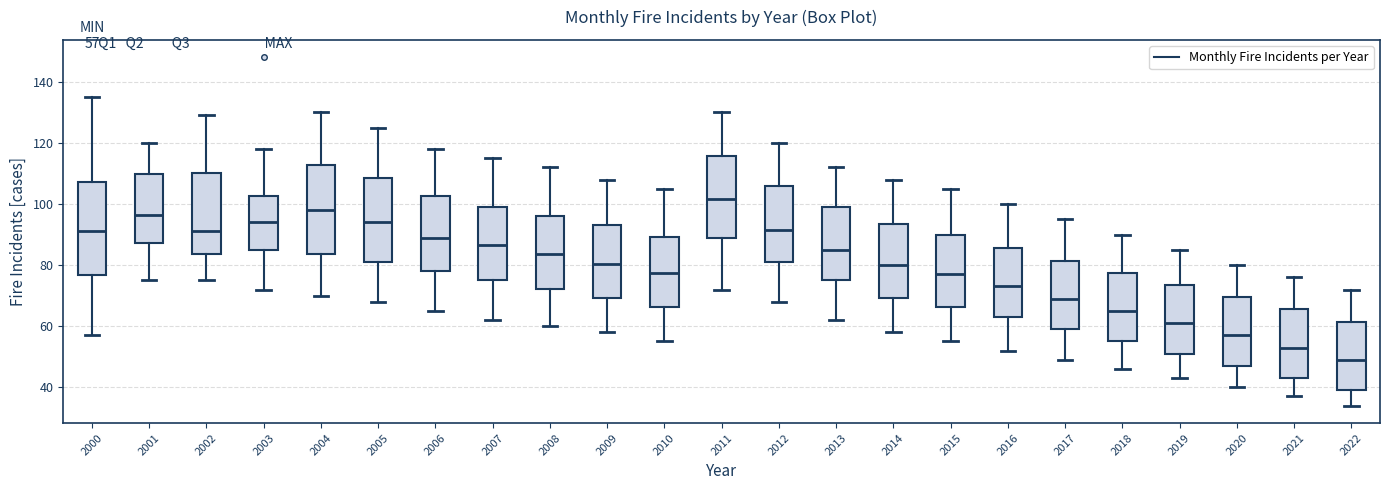

Which box has the lowest median line?

2022